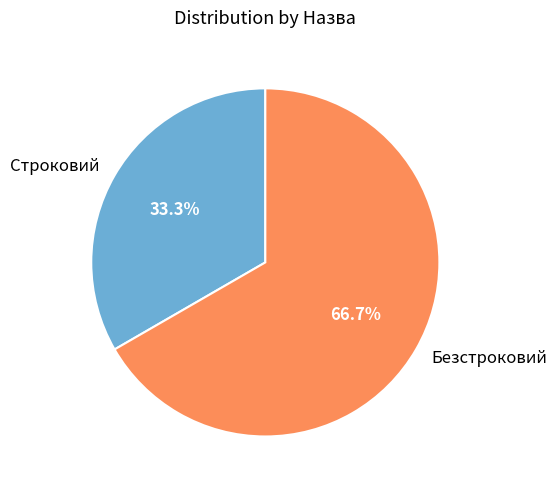

Does Безстроковий represent more than half of the total?

Yes